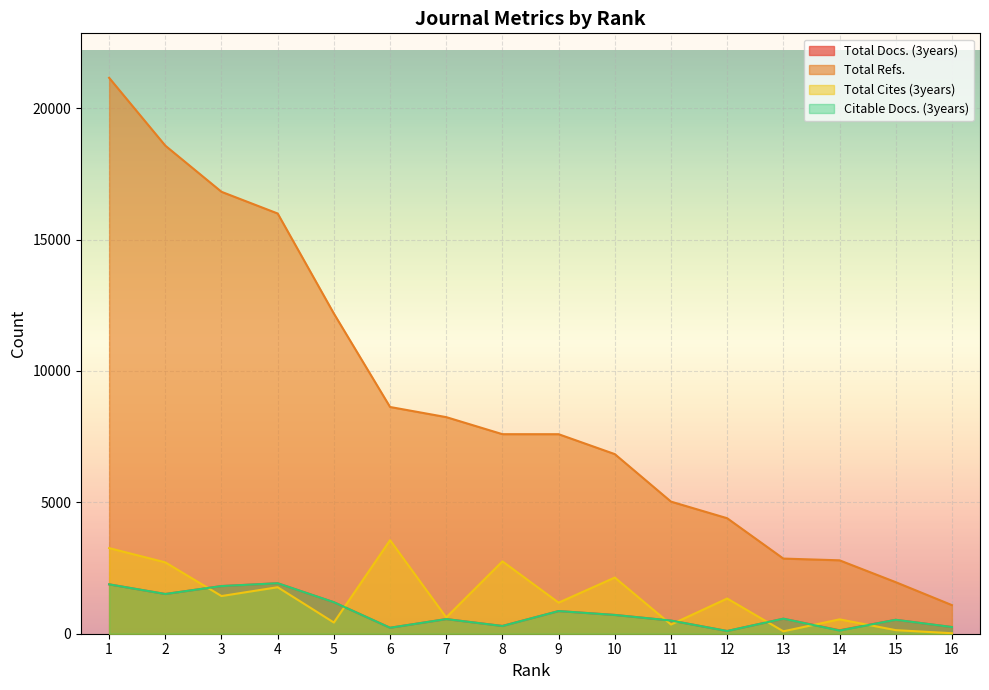

Which series has the largest total across all categories?

Total Refs.